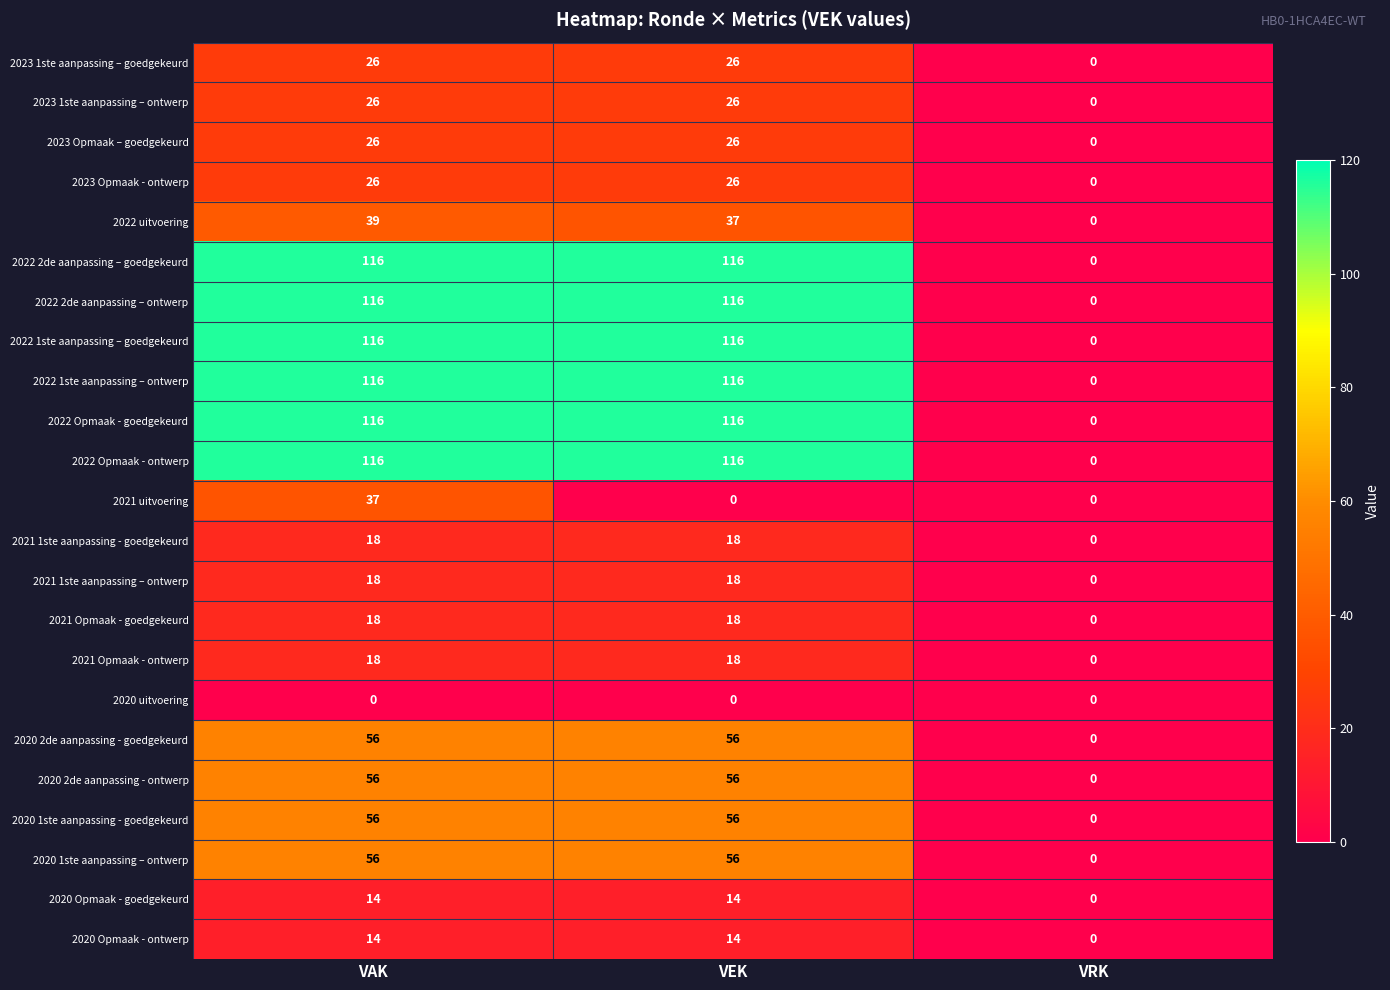

What is the approximate value of 2023 1ste aanpassing – ontwerp at VEK, to the nearest 10?

30